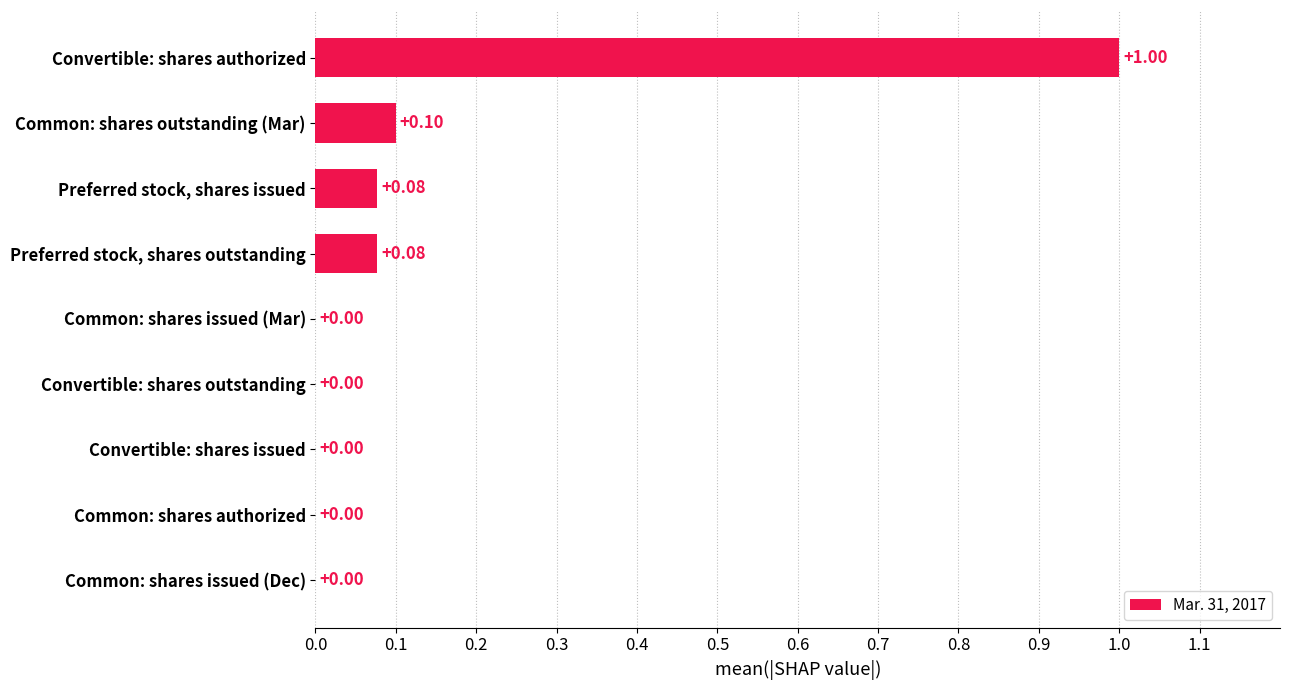

Count the number of data series in this chart.

1